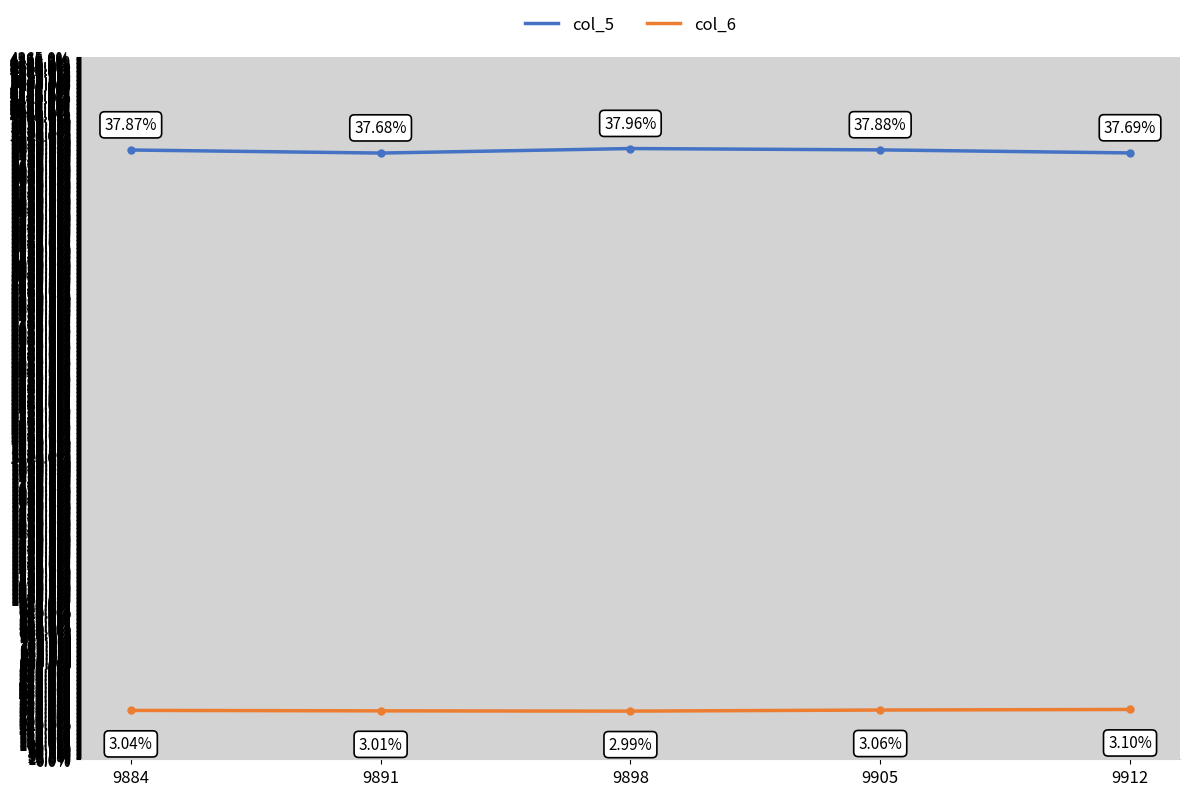

True or false: col_6 and col_5 cross at least once.

False